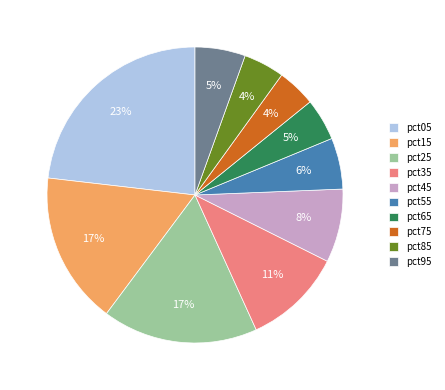

What is the largest slice in the pie chart?

pct05